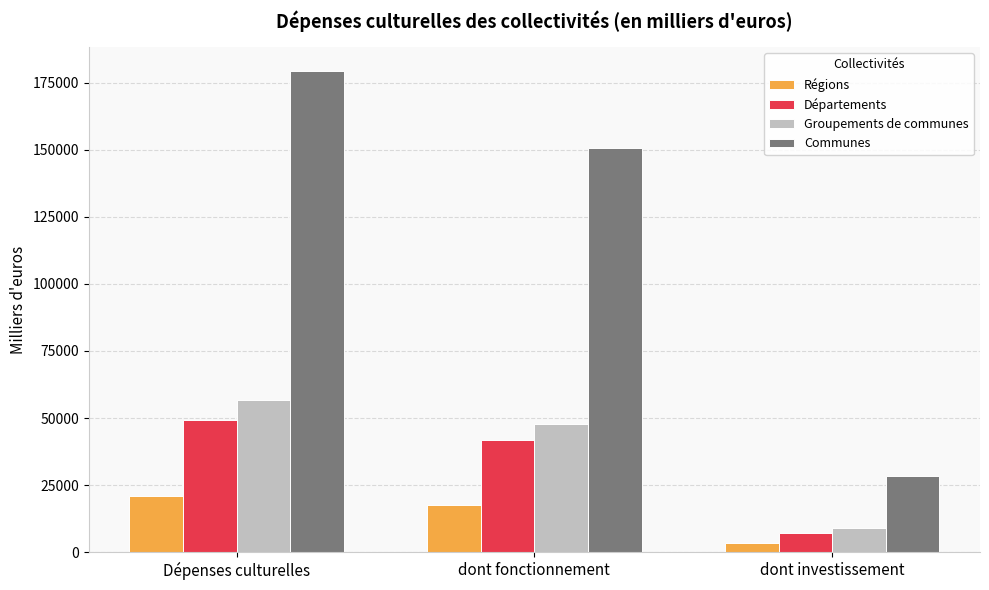

What is the total value across all series at Dépenses culturelles?

306270.4